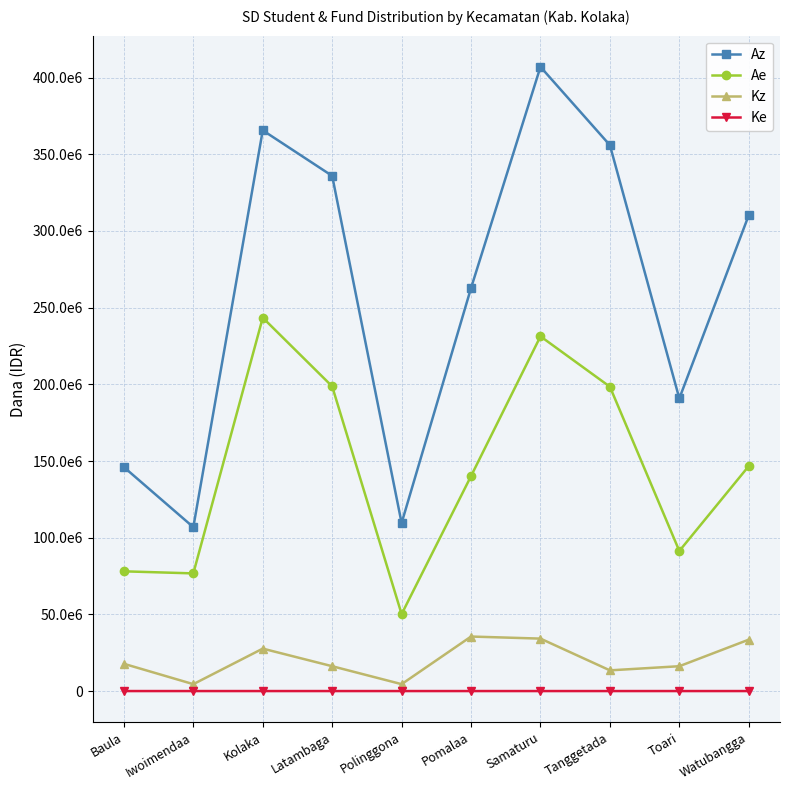

Where is the first local minimum for Ke?

Iwoimendaa